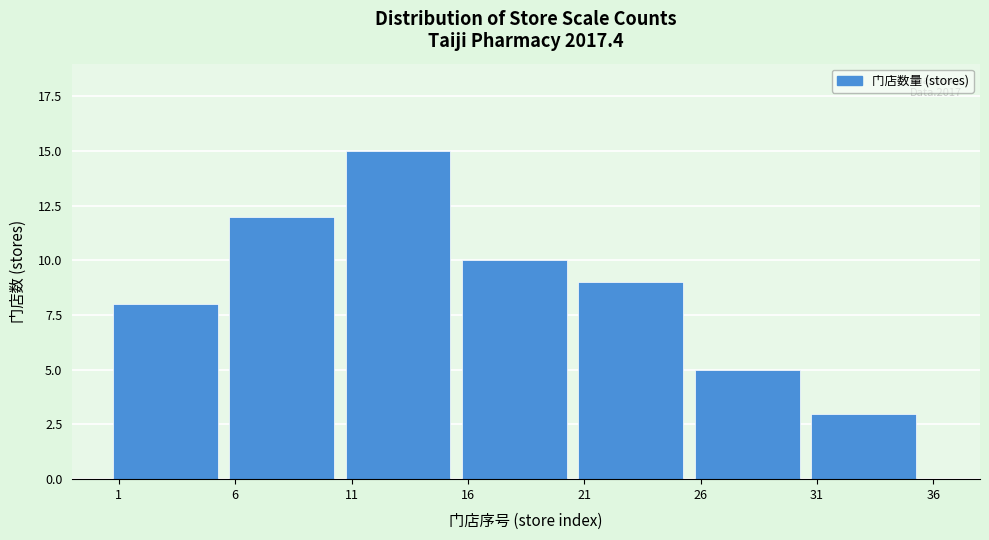

Reading right to left, list all the values displayed in this chart.

3	5	9	10	15	12	8